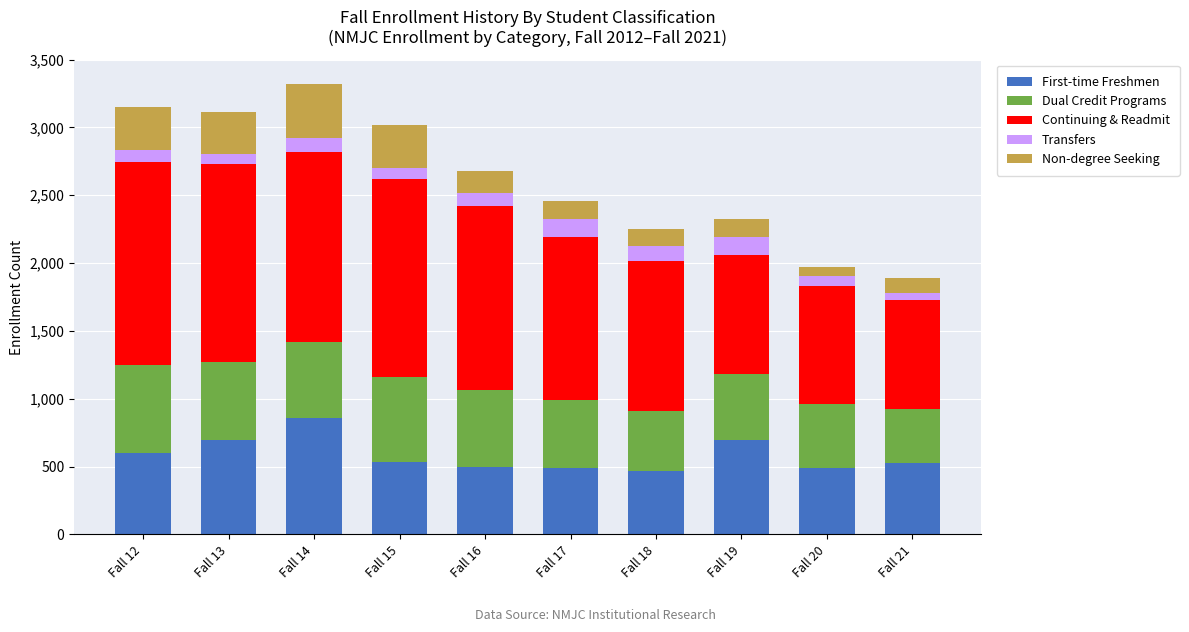

How many values in the First-time Freshmen series are below 535?

5